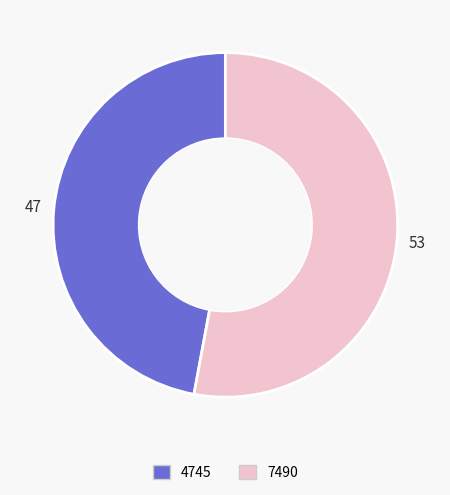

Combined, do 4745 and 7490 account for over 50%?

Yes